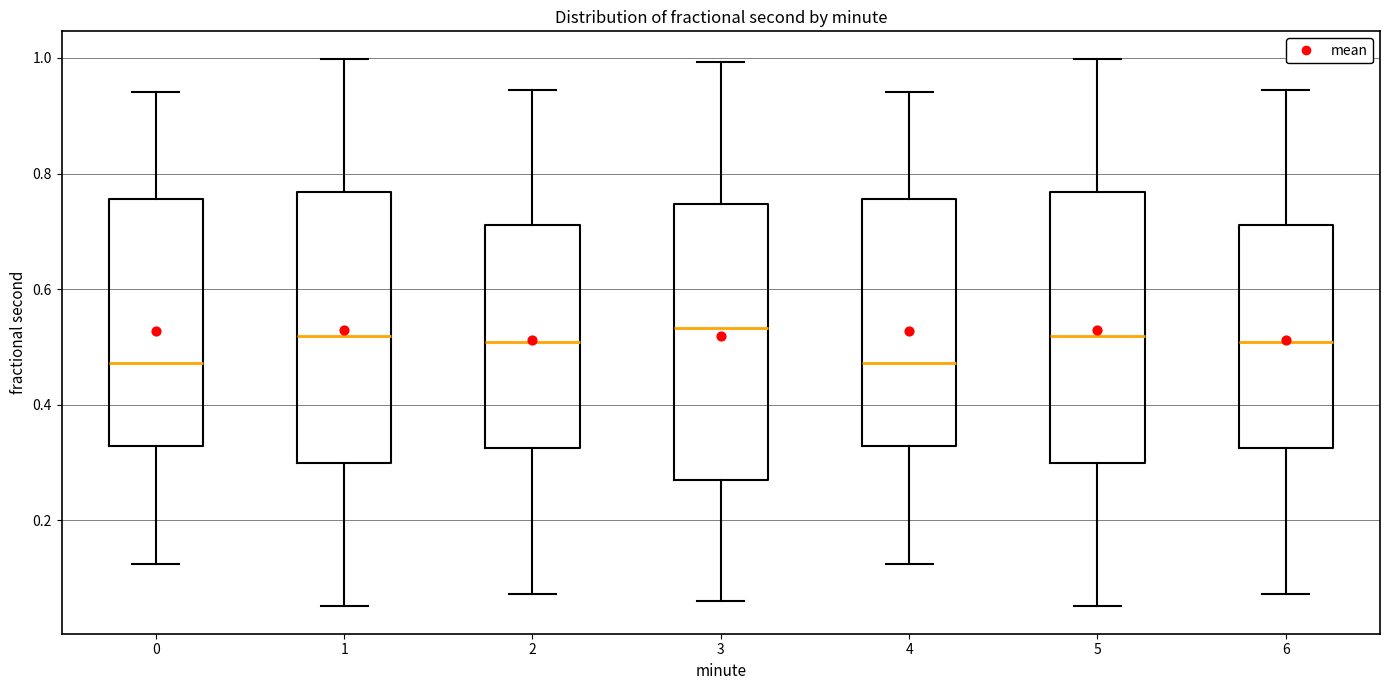

Reading left to right, transcribe this box plot: for each box, give where its median line is, the range the box spans, and where its two whiskers end, as read against the y-axis. The values are not printed on the chart, so give them approximately, as read against the axis.

0: median 0.48, box 0.32 to 0.76, whiskers 0.12 to 0.94
1: median 0.52, box 0.30 to 0.76, whiskers 0.06 to 1.00
2: median 0.50, box 0.32 to 0.72, whiskers 0.08 to 0.94
3: median 0.54, box 0.26 to 0.74, whiskers 0.06 to 1.00
4: median 0.48, box 0.32 to 0.76, whiskers 0.12 to 0.94
5: median 0.52, box 0.30 to 0.76, whiskers 0.06 to 1.00
6: median 0.50, box 0.32 to 0.72, whiskers 0.08 to 0.94